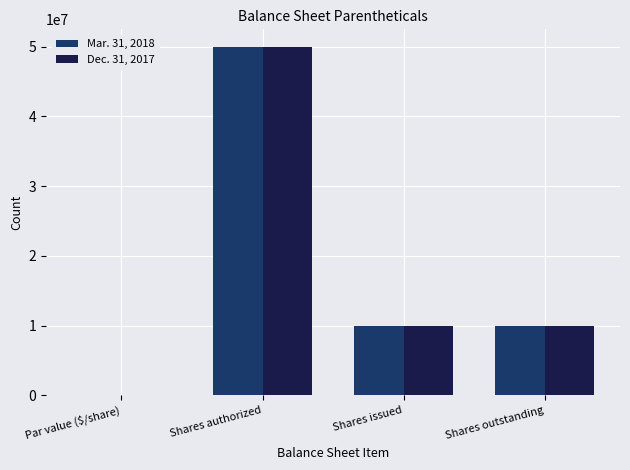

What is the sum of the Dec. 31, 2017 values at Shares issued and Shares outstanding?

20000000.0